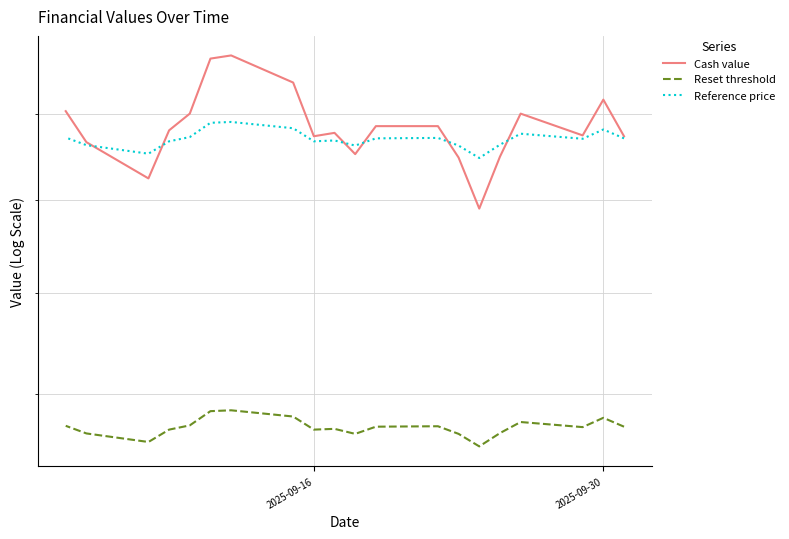

What is the greatest value displayed?

14.7